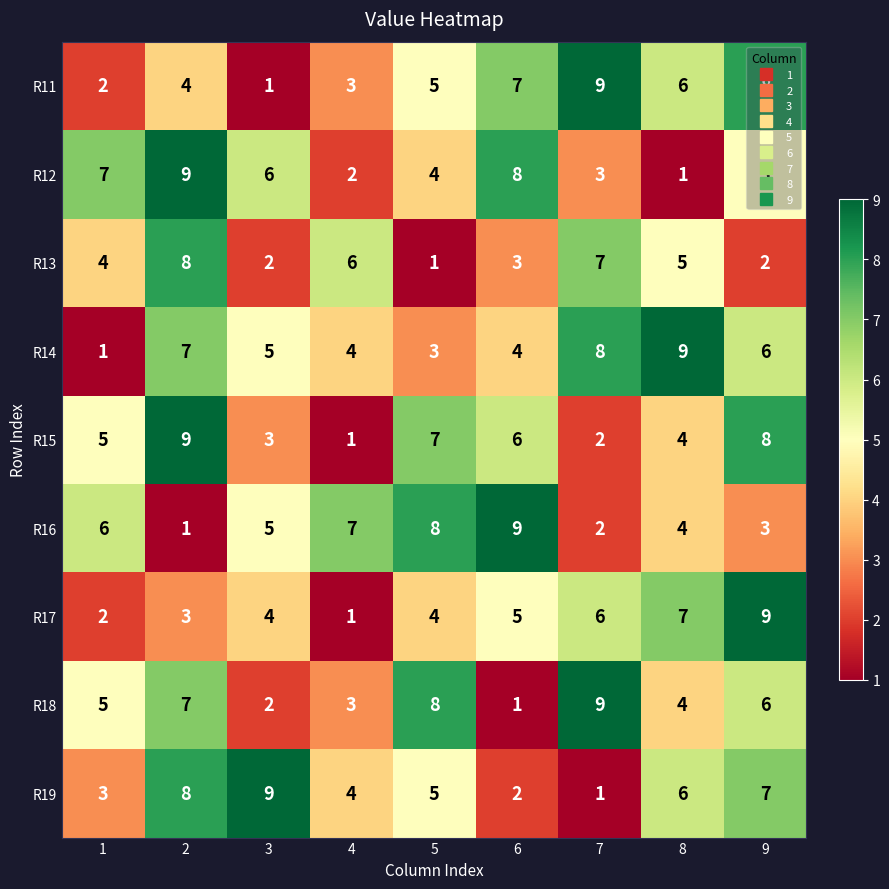

The R16 series shows 12 at 5. True or false?

False